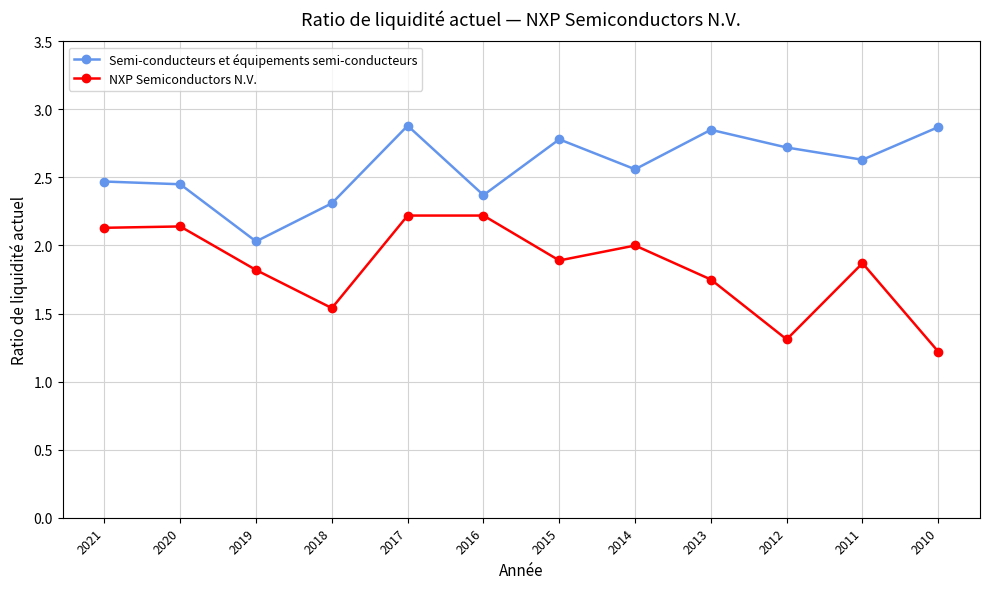

True or false: NXP Semiconductors N.V. has more than 2 points higher than both neighbors.

True